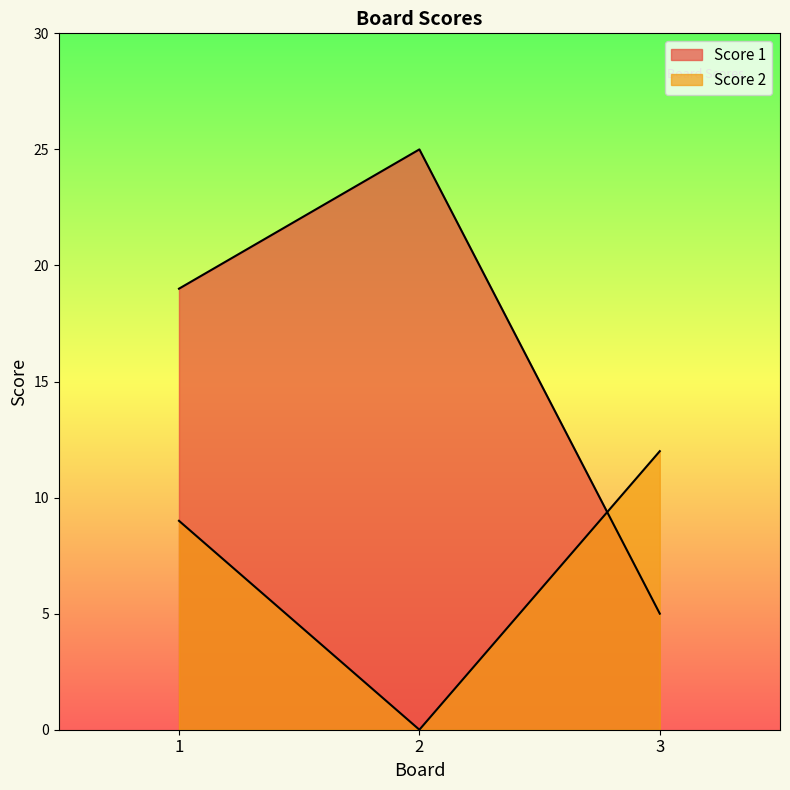

Between 1 and 2, which is larger?

2